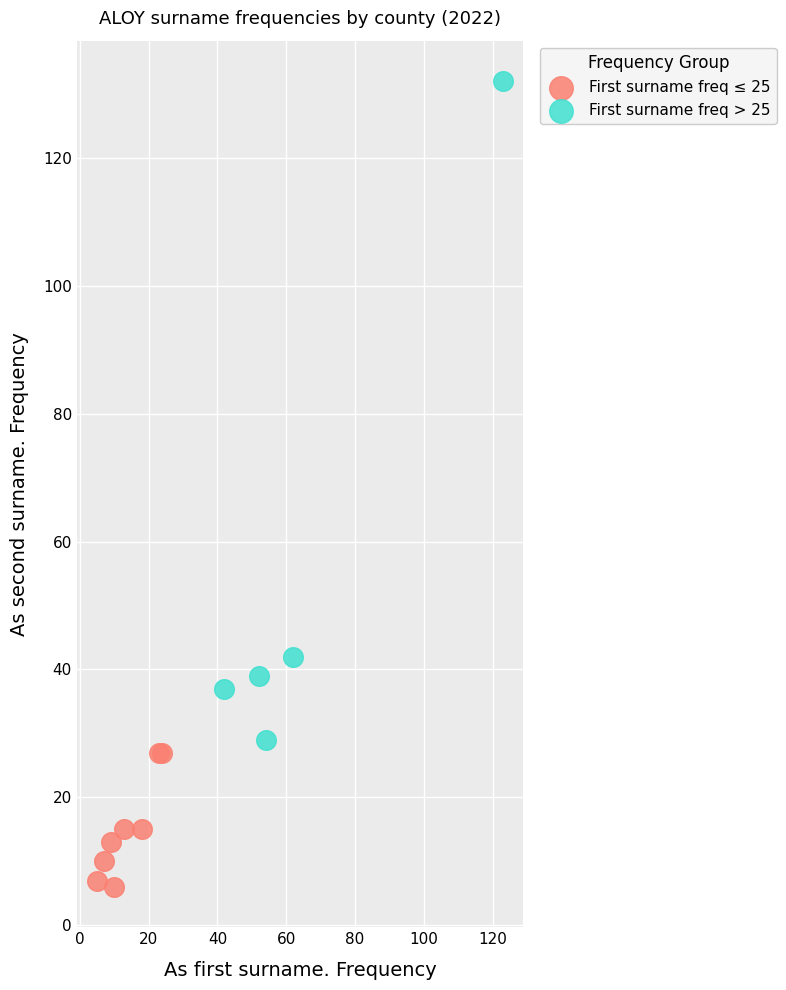

Which series has the widest spread of Y values?

First surname freq > 25